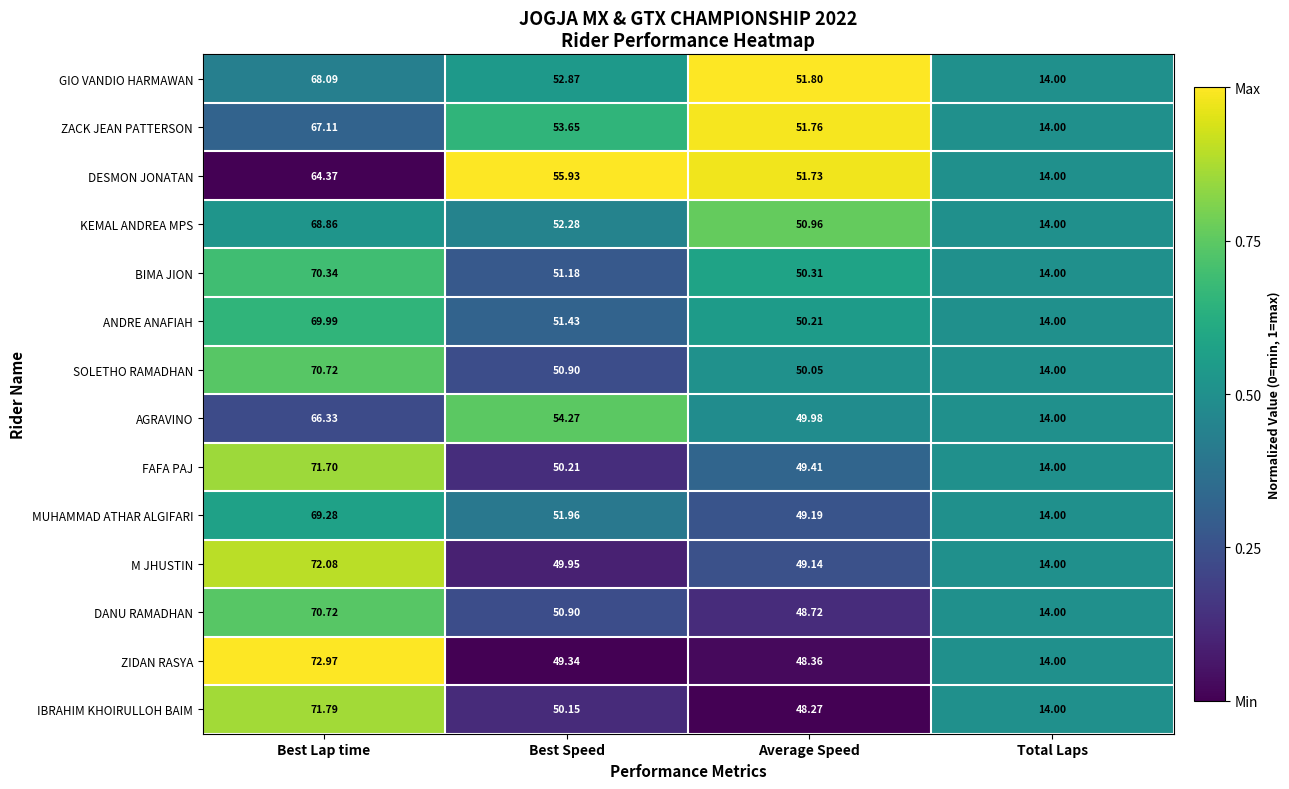

Which series has the largest range (max minus min)?

ZIDAN RASYA